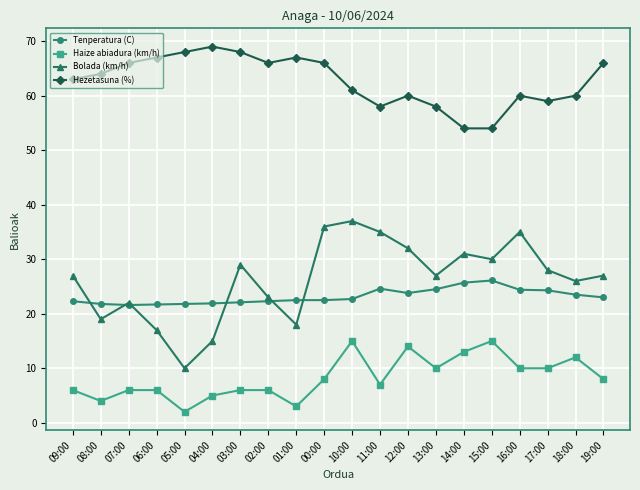

What are all the series names shown in the legend?

Tenperatura (C), Haize abiadura (km/h), Bolada (km/h), Hezetasuna (%)